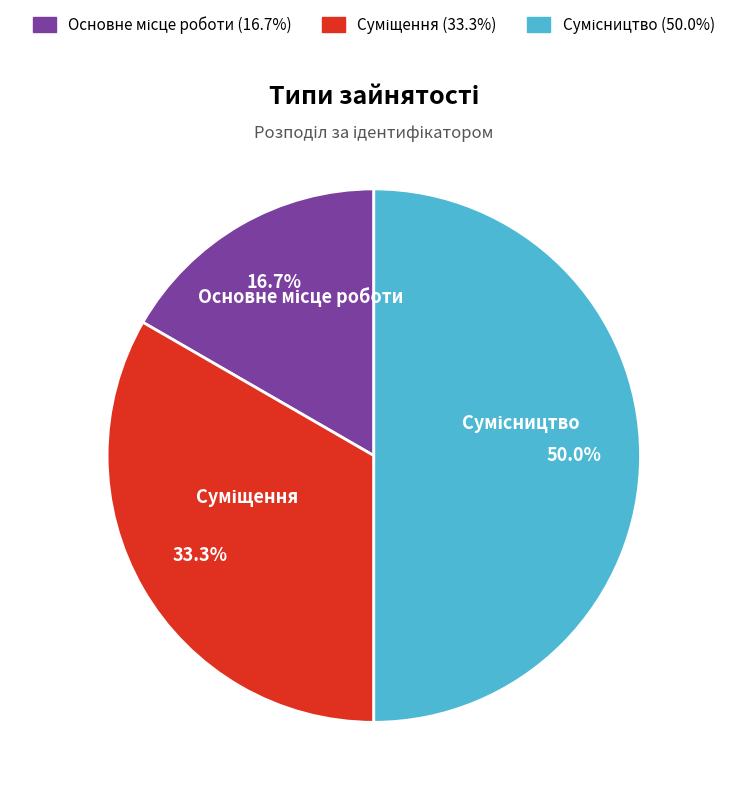

Count the number of slices in the pie.

3